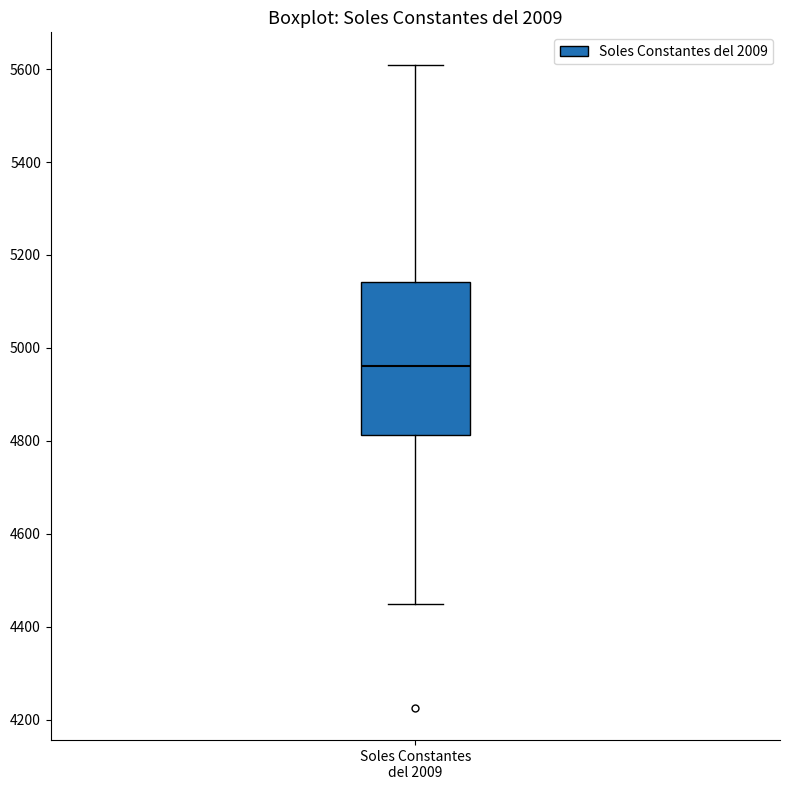

Where is the upper edge of the box for Soles Constantes del 2009 on the y-axis? The values are not printed on the chart, so give them approximately, as read against the axis.

5140